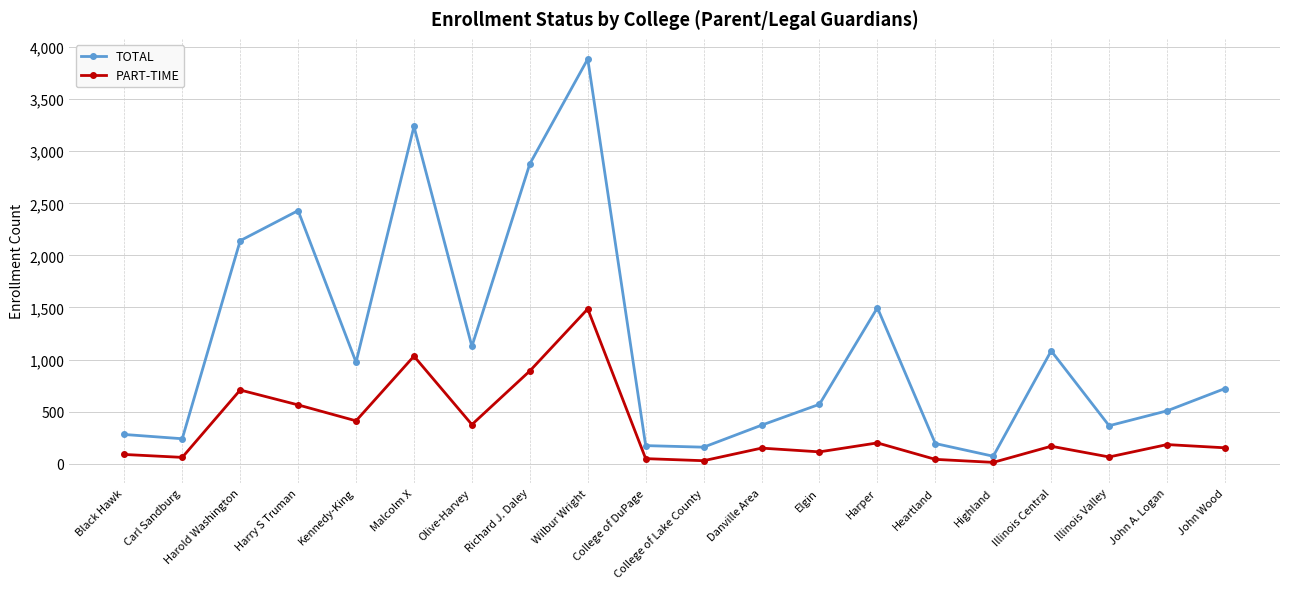

The value of PART-TIME at Harold Washington is 707. True or false?

True